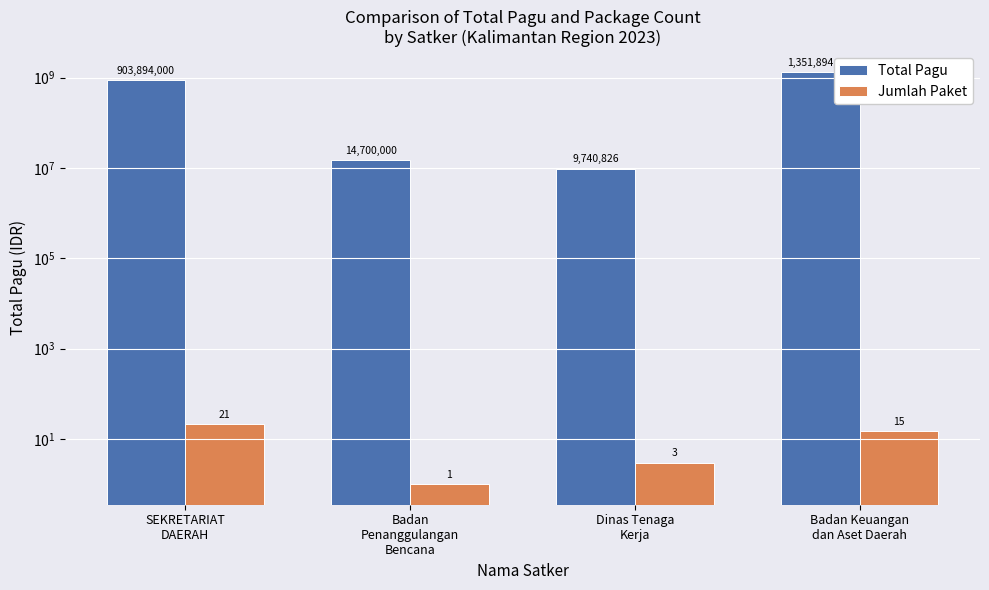

What is the minimum value for Jumlah Paket?

1